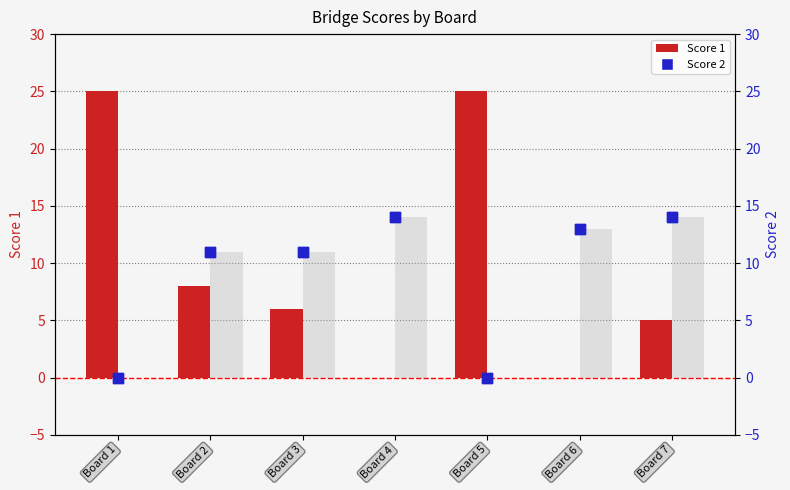

Which series has the largest total across all categories?

Score 1